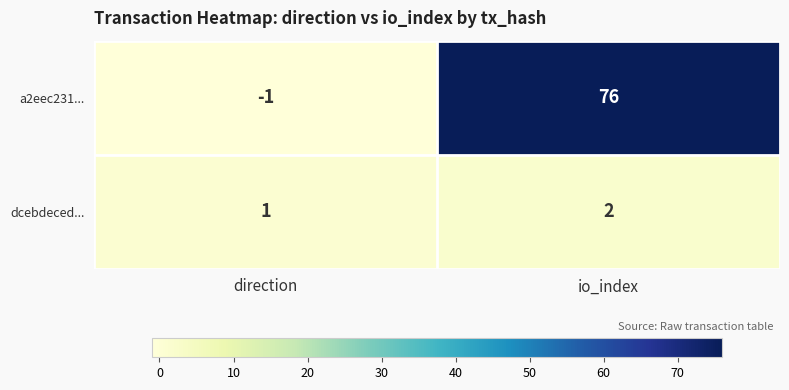

Rank the series by their maximum value, from lowest to highest.

dcebdeced..., a2eec231...